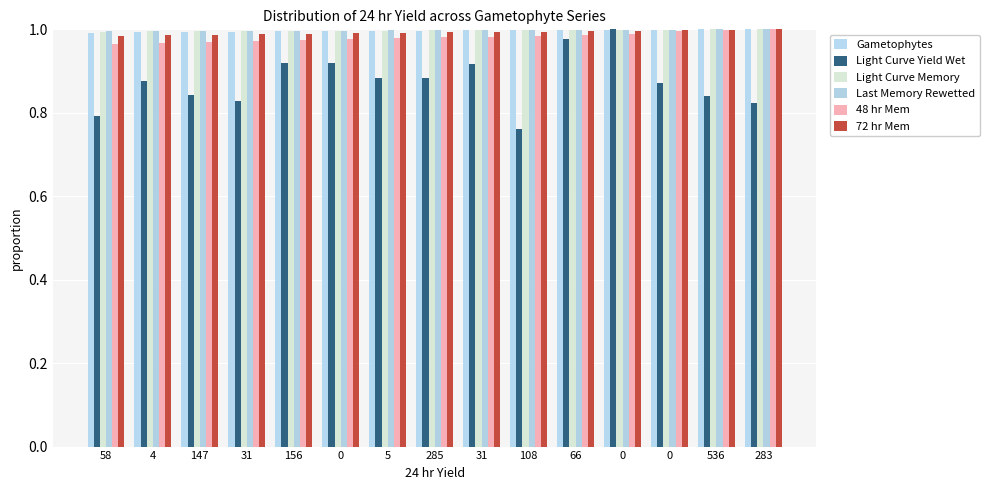

Reading left to right, what are all the values shown in this chart?

Gametophytes: 58=1.0	4=1.0	147=1.0	31=1.0	156=1.0	0=1.0	5=1.0	285=1.0	31=1.0	108=1.0	66=1.0	0=1.0	0=1.0	536=1.0	283=1.0
Light Curve Yield Wet: 58=0.8	4=0.9	147=0.8	31=0.8	156=0.9	0=0.9	5=0.9	285=0.9	31=0.9	108=0.8	66=1.0	0=1.0	0=0.9	536=0.8	283=0.8
Light Curve Memory: 58=1.0	4=1.0	147=1.0	31=1.0	156=1.0	0=1.0	5=1.0	285=1.0	31=1.0	108=1.0	66=1.0	0=1.0	0=1.0	536=1.0	283=1.0
Last Memory Rewetted: 58=1.0	4=1.0	147=1.0	31=1.0	156=1.0	0=1.0	5=1.0	285=1.0	31=1.0	108=1.0	66=1.0	0=1.0	0=1.0	536=1.0	283=1.0
48 hr Mem: 58=1.0	4=1.0	147=1.0	31=1.0	156=1.0	0=1.0	5=1.0	285=1.0	31=1.0	108=1.0	66=1.0	0=1.0	0=1.0	536=1.0	283=1.0
72 hr Mem: 58=1.0	4=1.0	147=1.0	31=1.0	156=1.0	0=1.0	5=1.0	285=1.0	31=1.0	108=1.0	66=1.0	0=1.0	0=1.0	536=1.0	283=1.0